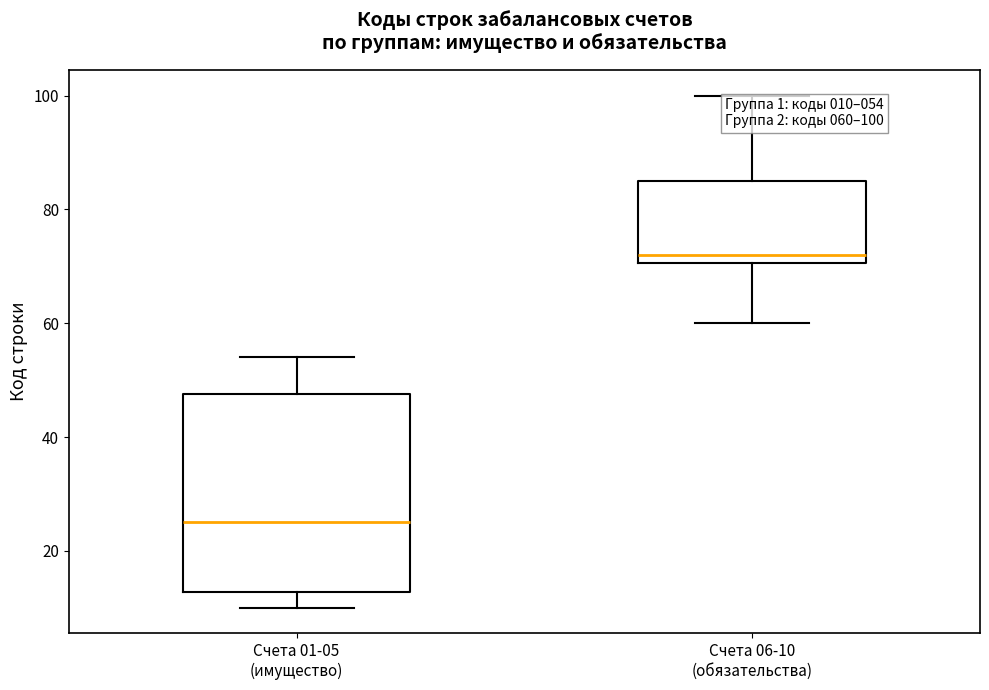

Which box's median line is the highest?

Счета 06-10 (обязательства)